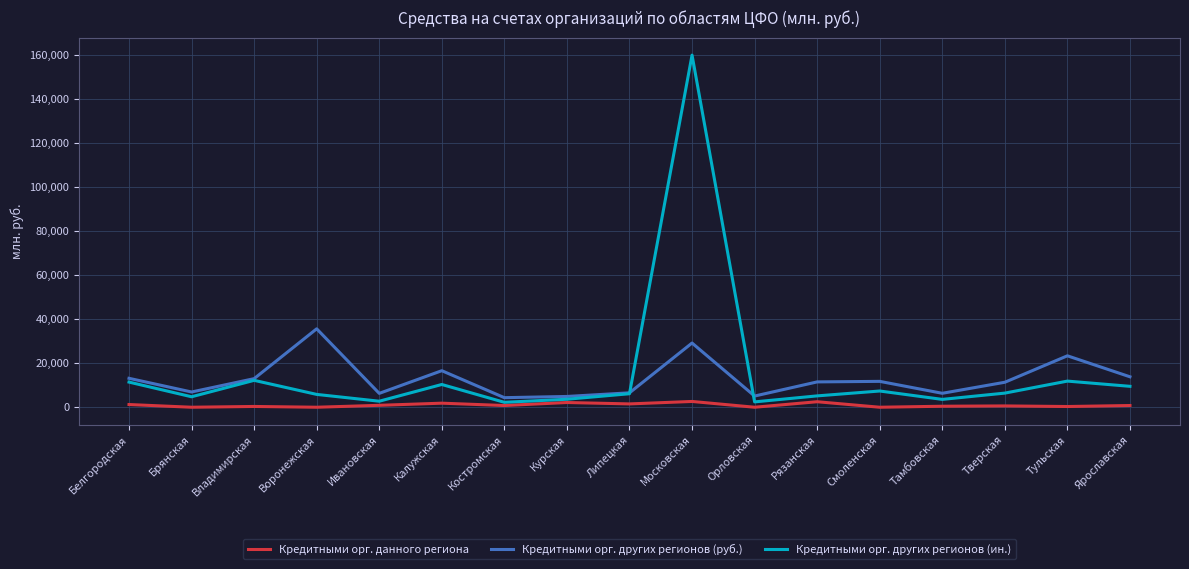

Which series has the largest range (max minus min)?

Кредитными орг. других регионов (ин.)